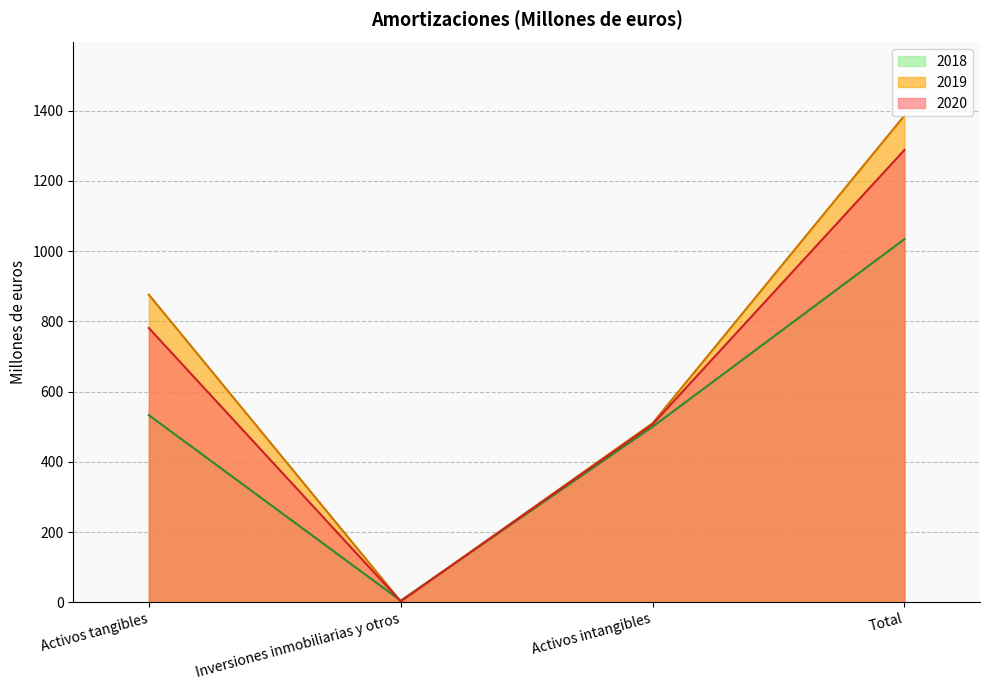

List the series in order of their overall mean, lowest first.

2018, 2020, 2019